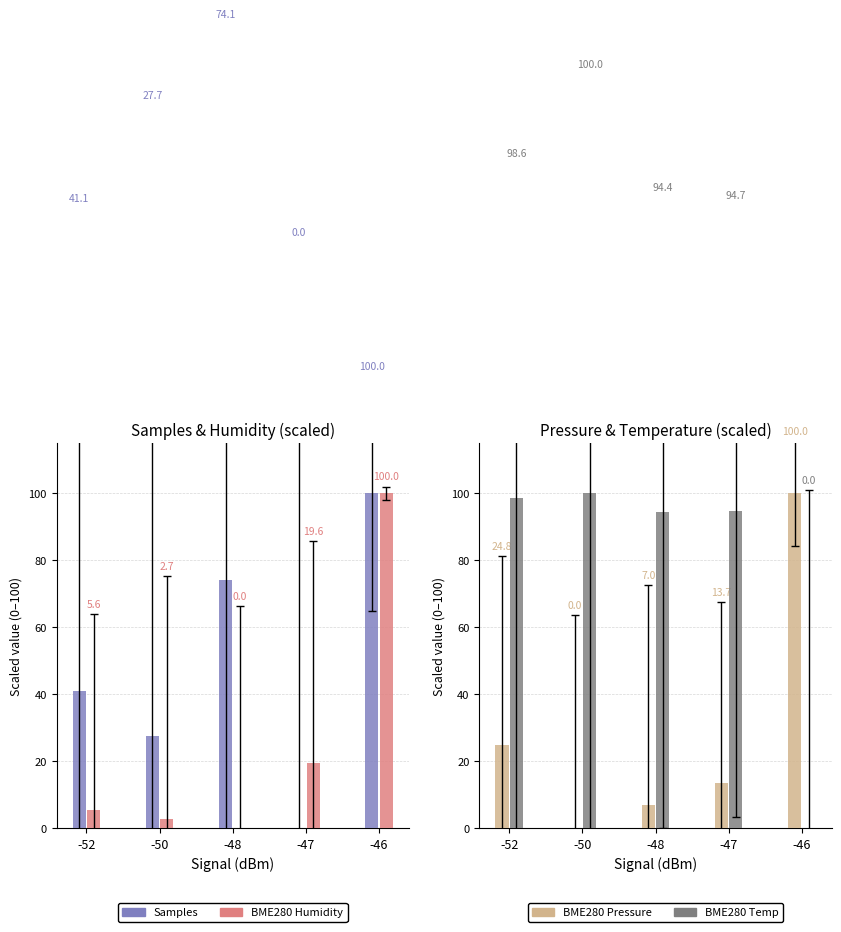

The value of Samples at -47 is 69.7. True or false?

False